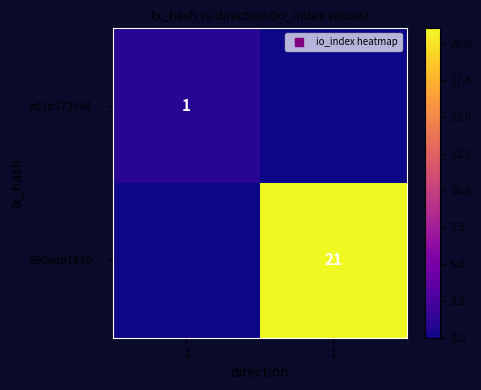

True or false: e01b173564… has a value of -1 at 1.

False